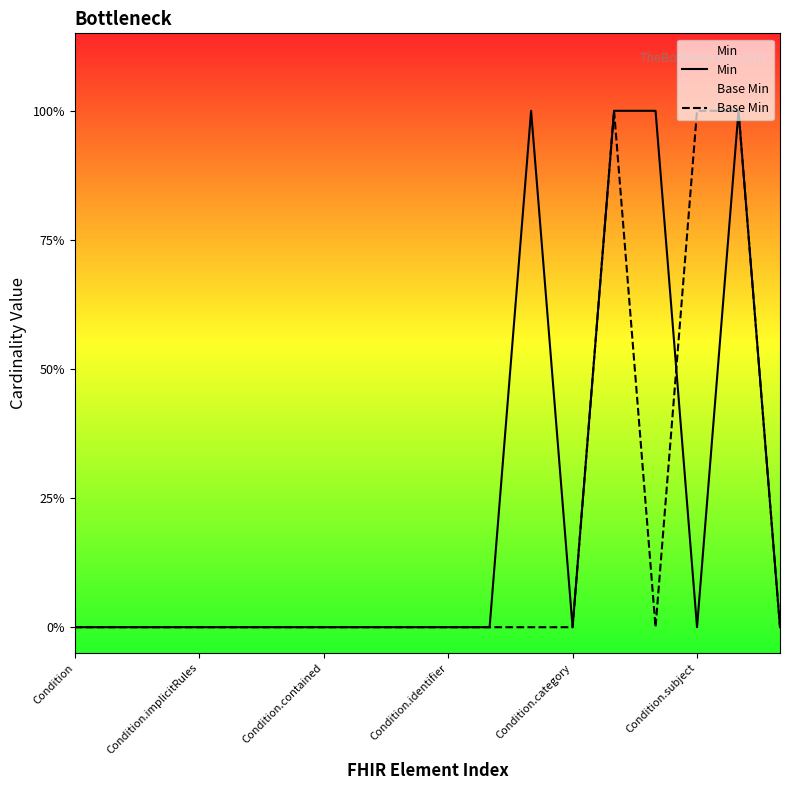

What is the value of the Base Min point at the 16th from the left?

1